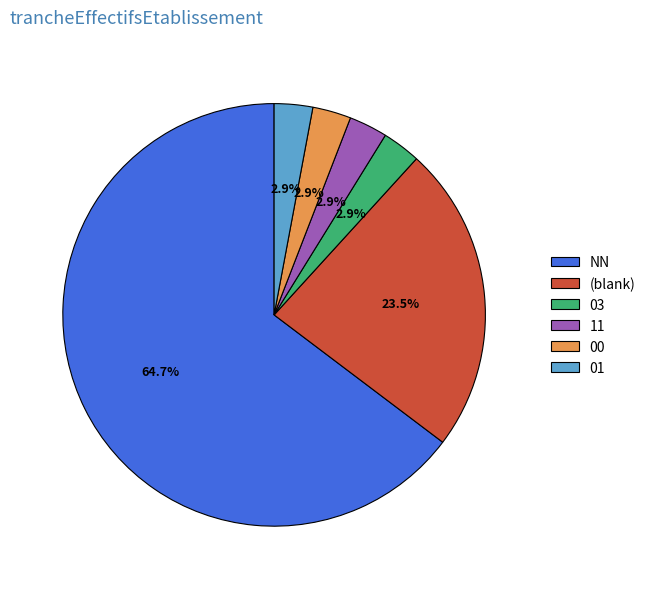

Which category has the biggest portion of the pie?

NN